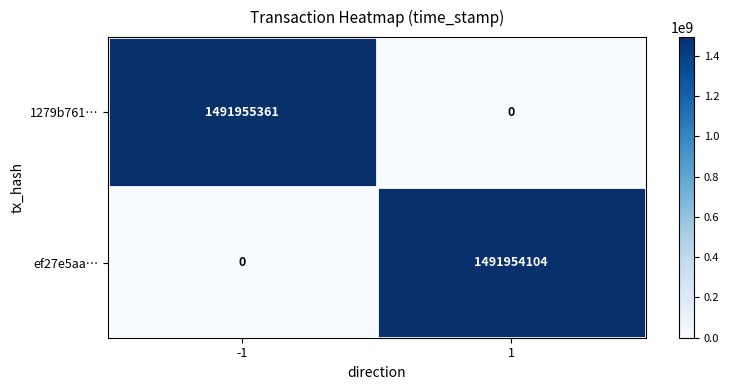

How many series are shown in this chart?

2